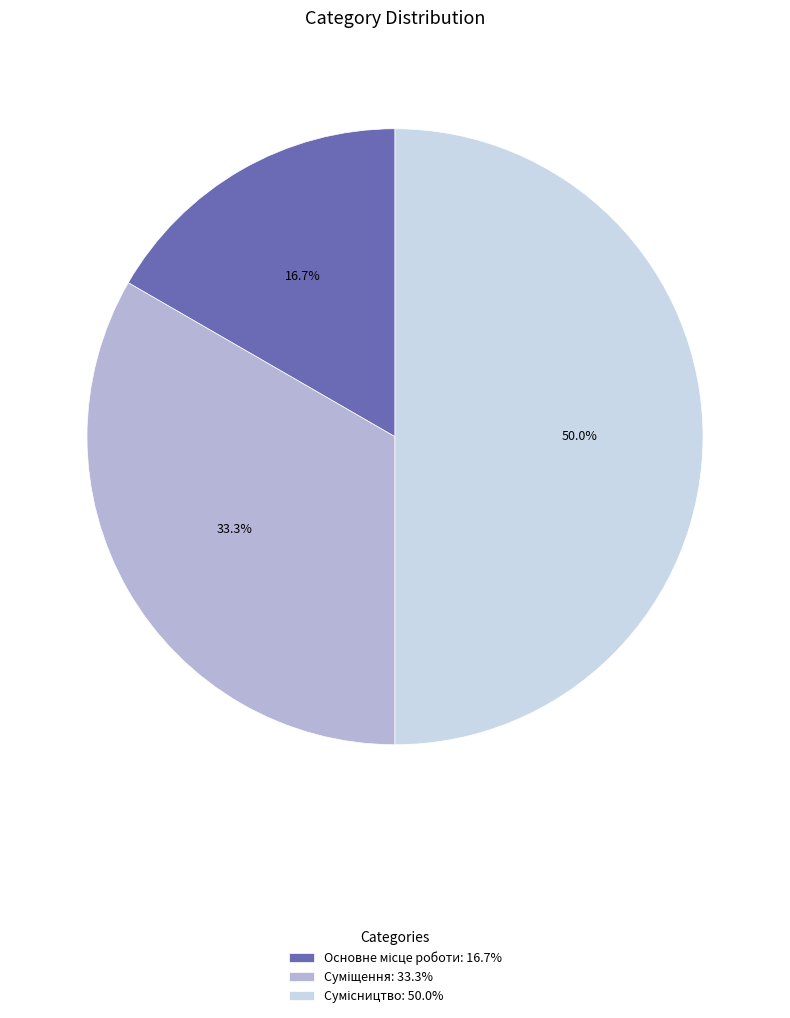

What is the smallest slice in the pie chart?

Основне місце роботи